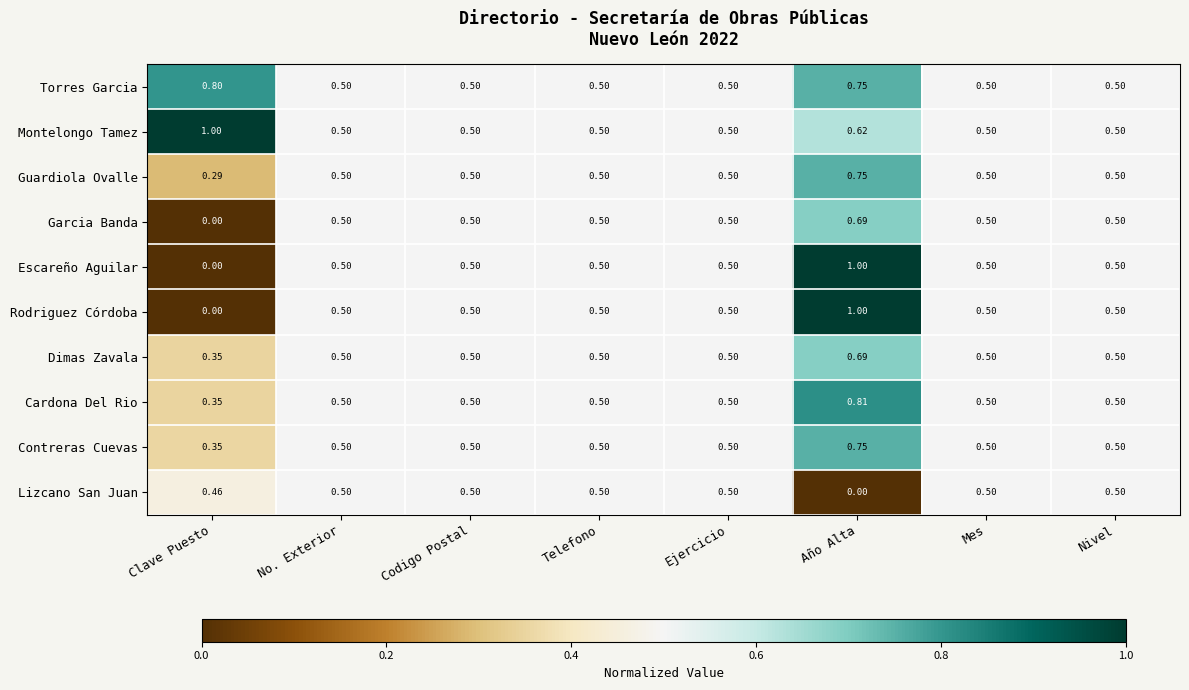

At which label does Cardona Del Rio reach its peak?

Año Alta